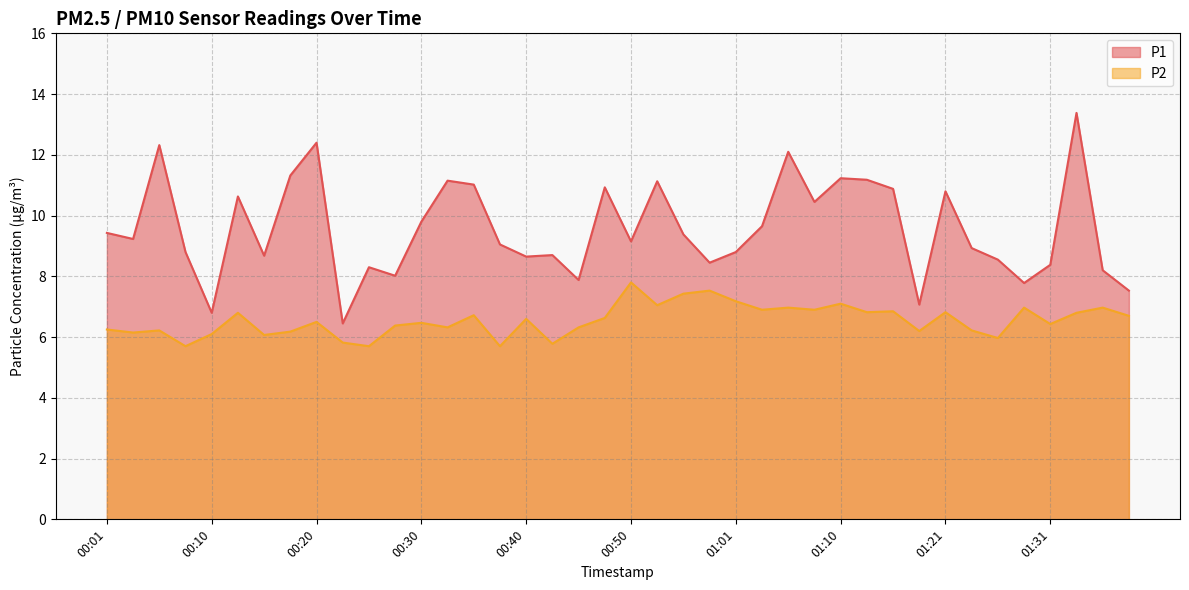

At which label does P2 first exceed 6?

00:01